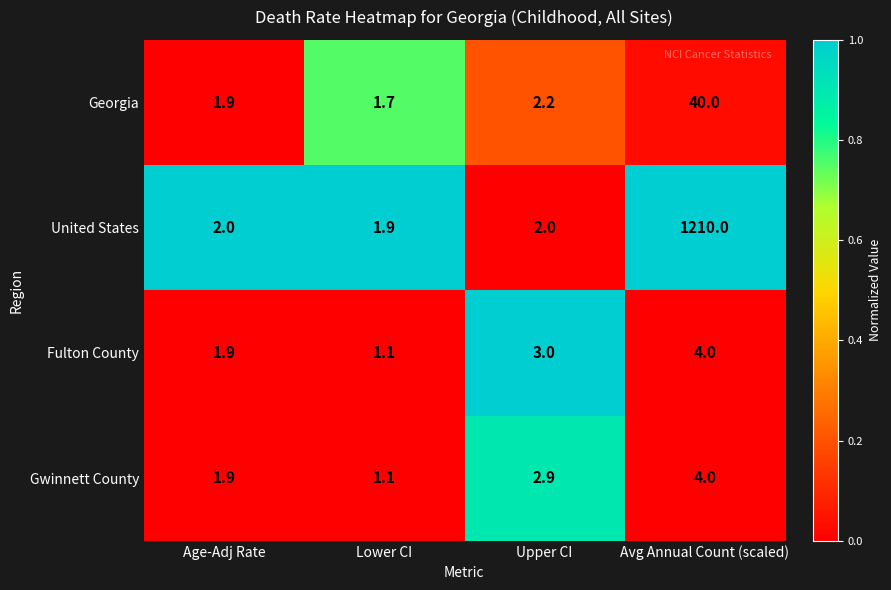

The Fulton County series shows 1.9 at Age-Adj Rate. True or false?

True